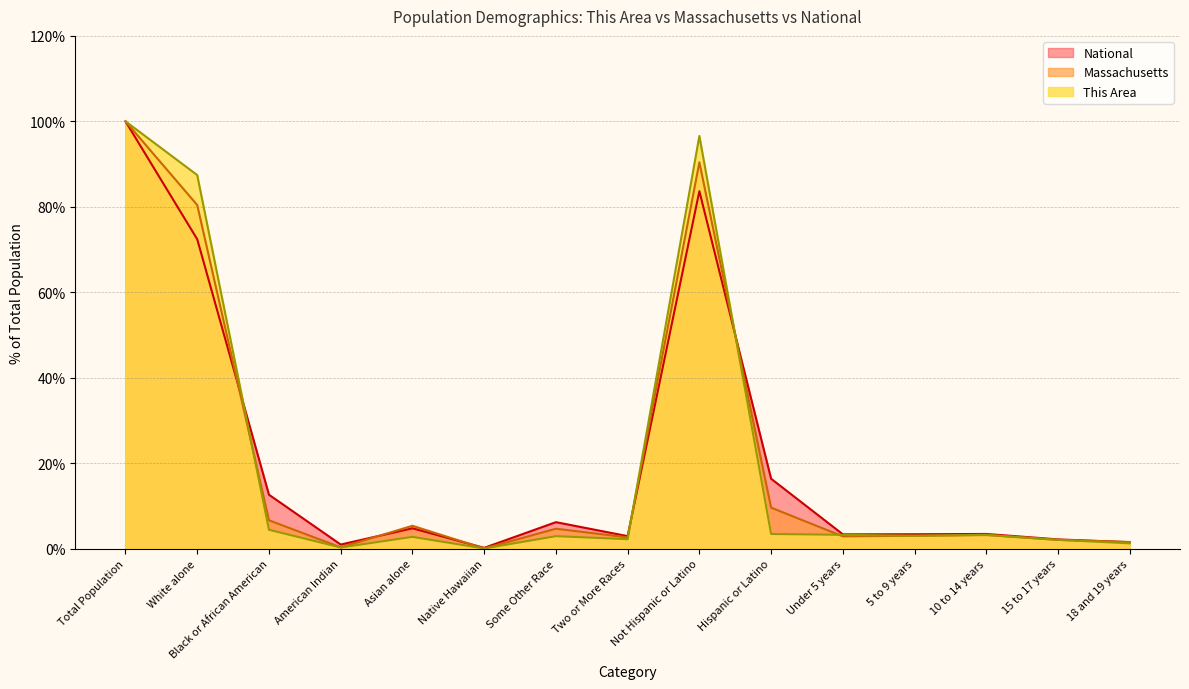

How many distinct data groups are displayed?

3